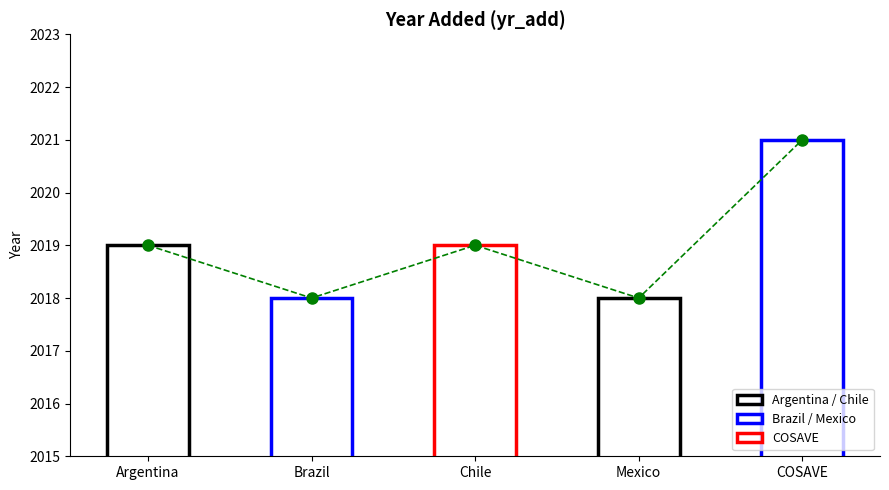

What is the maximum value shown in the chart?

2021